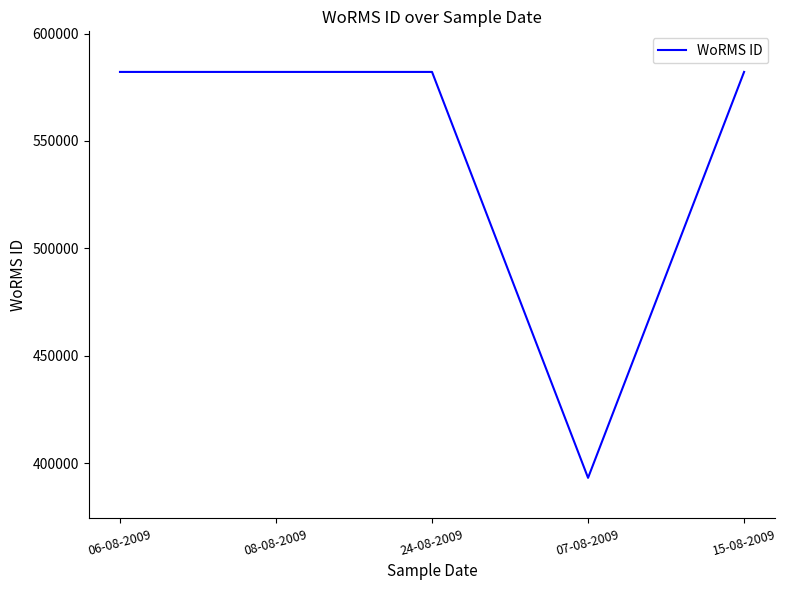

Reading left to right, what are all the values shown in this chart?

06-08-2009=582135	08-08-2009=582135	24-08-2009=582135	07-08-2009=393087	15-08-2009=582135